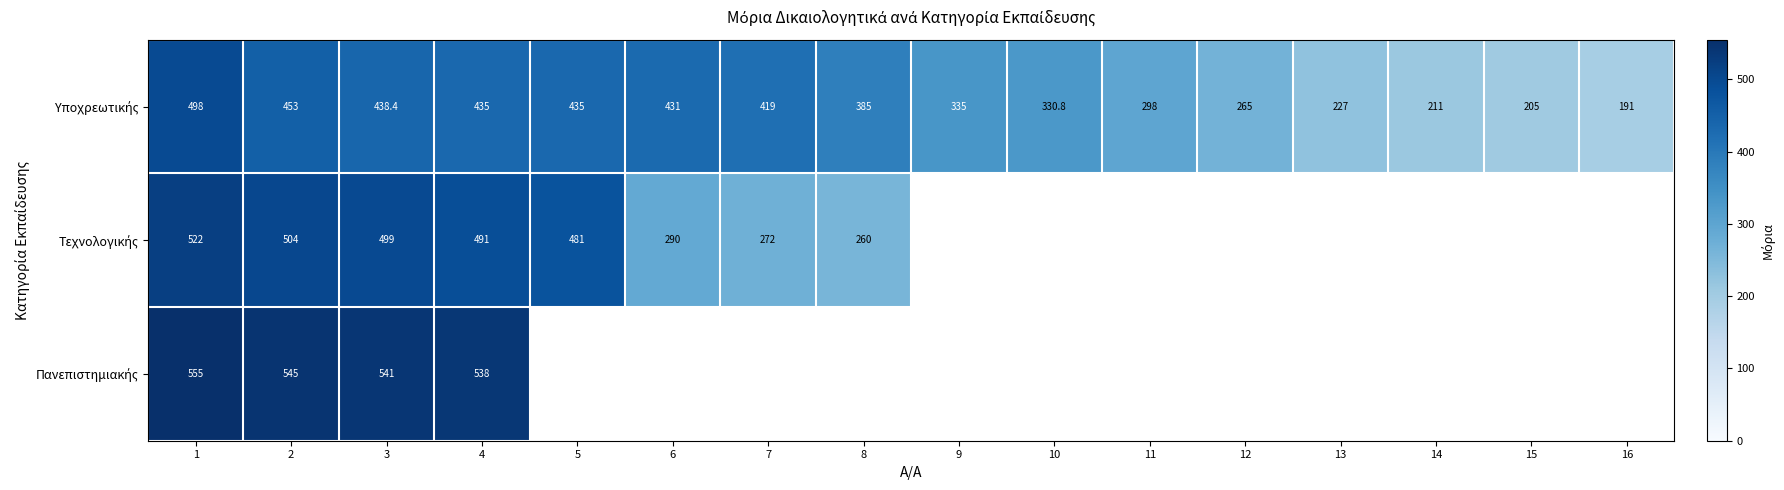

Is the value of Πανεπιστημιακής at 7 greater than the value of Υποχρεωτικής at 1?

No